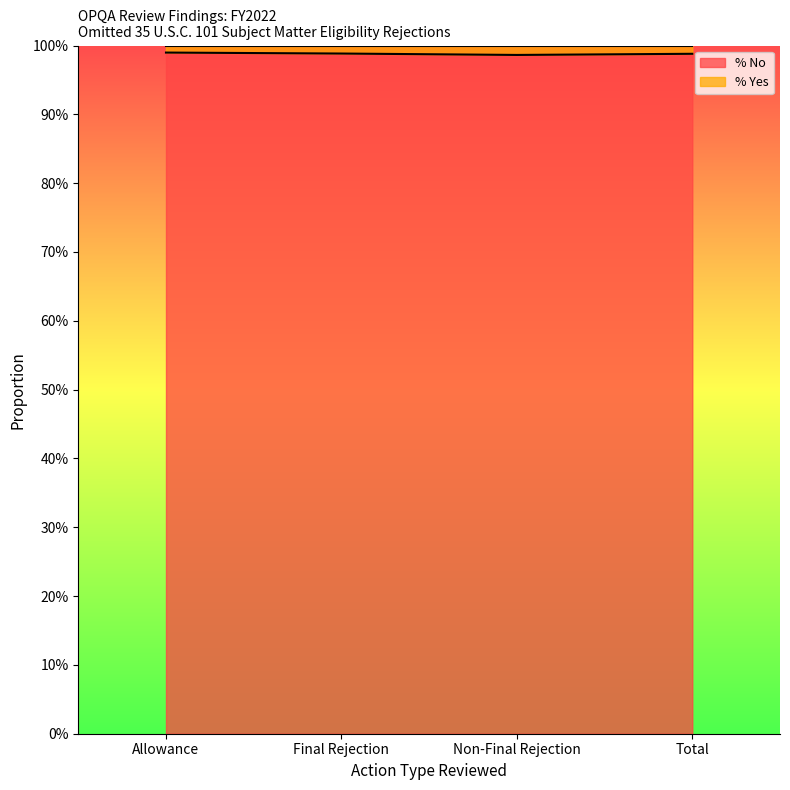

What is the minimum value shown in the chart?

1.0